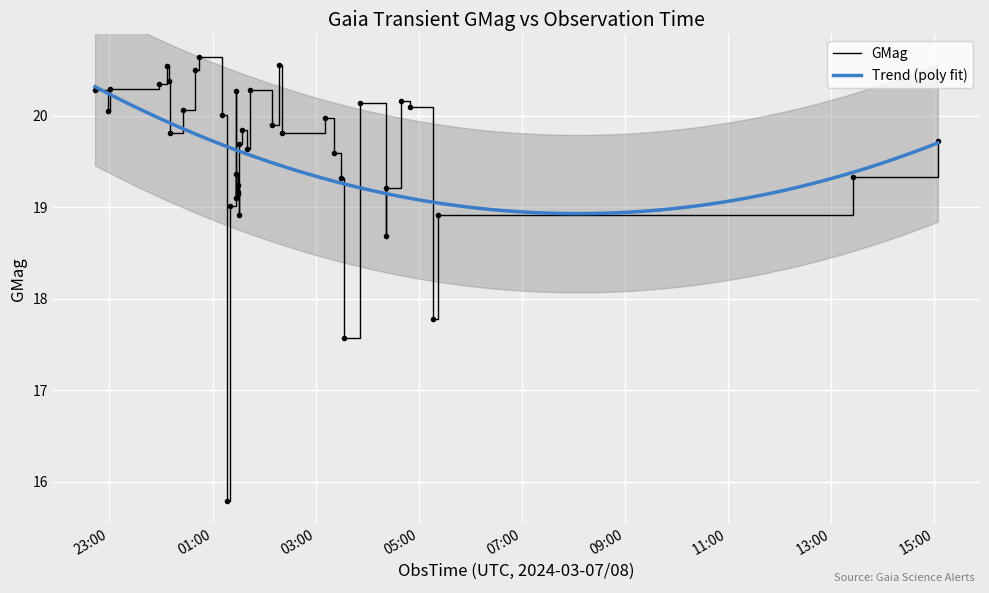

At which label is the value closest to 18?

2024-03-08T05:16:12